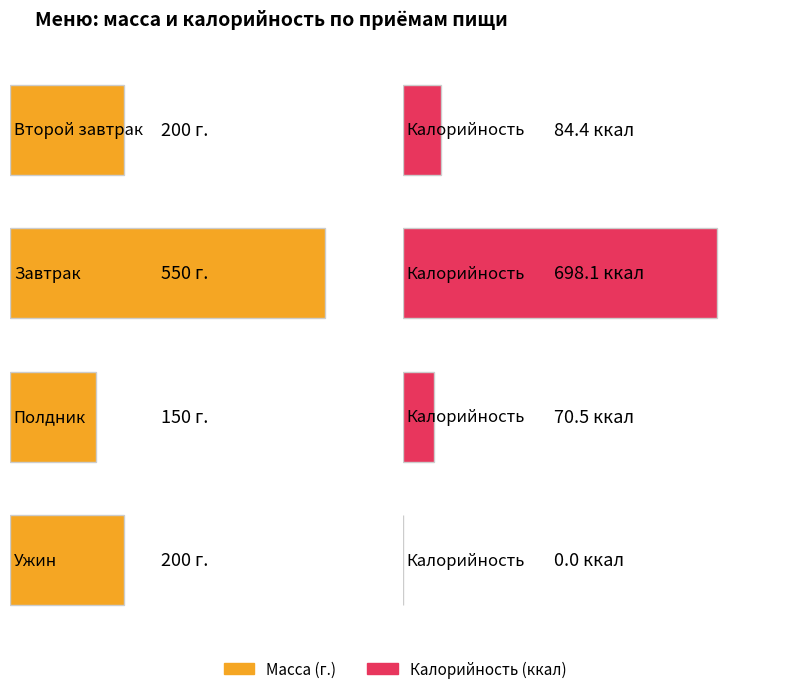

True or false: the data shows 200 at Ужин.

True